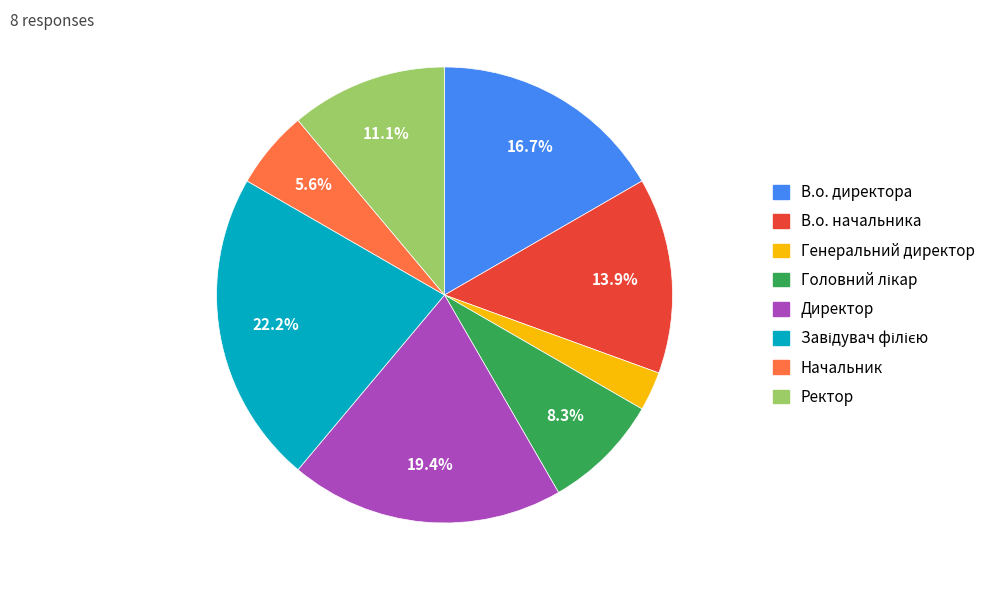

Count the number of slices in the pie.

8